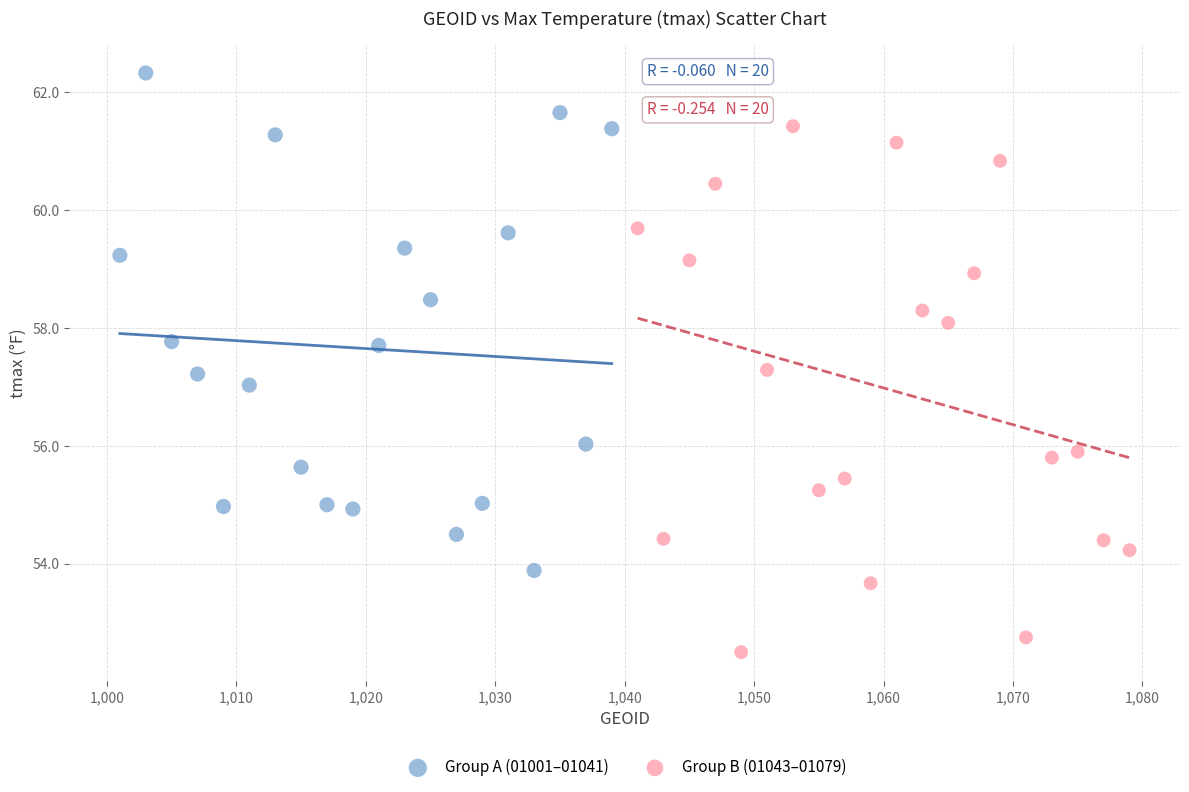

Which series reaches the maximum Y coordinate?

Group A (01001–01041)